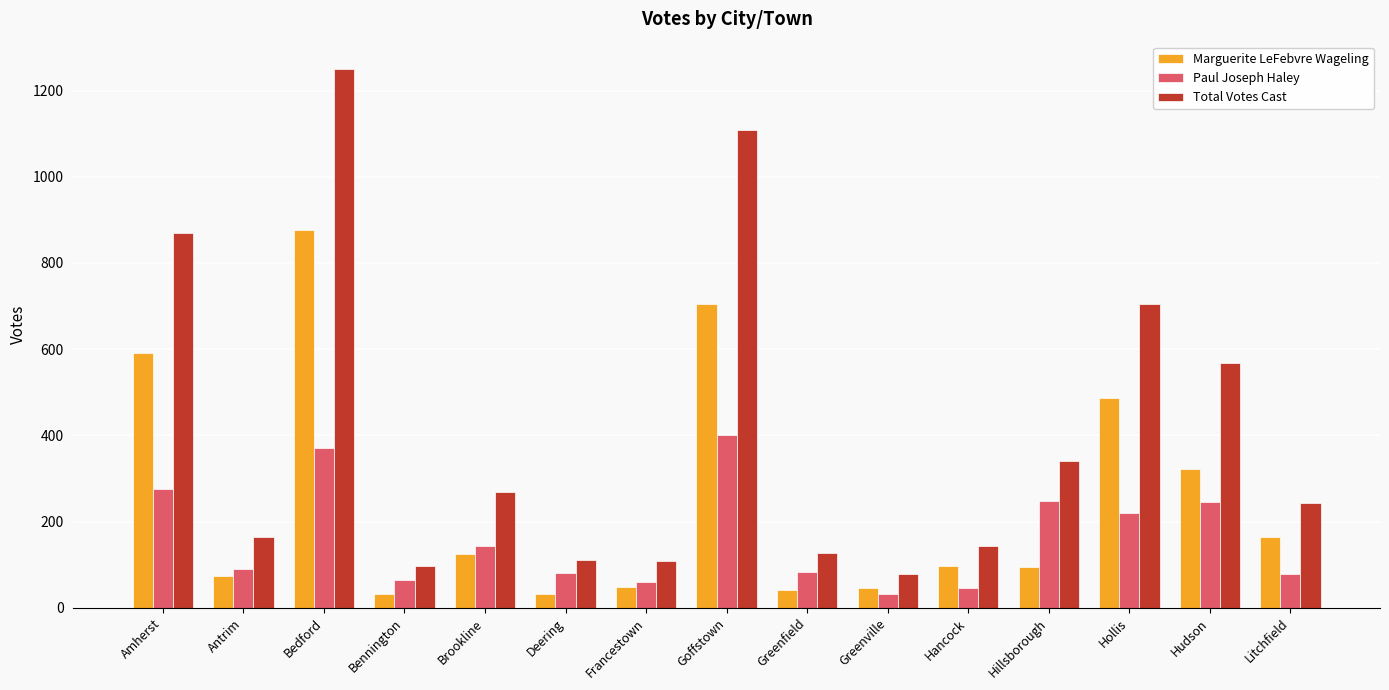

Between Hancock and Hillsborough, which series saw the biggest shift?

Paul Joseph Haley